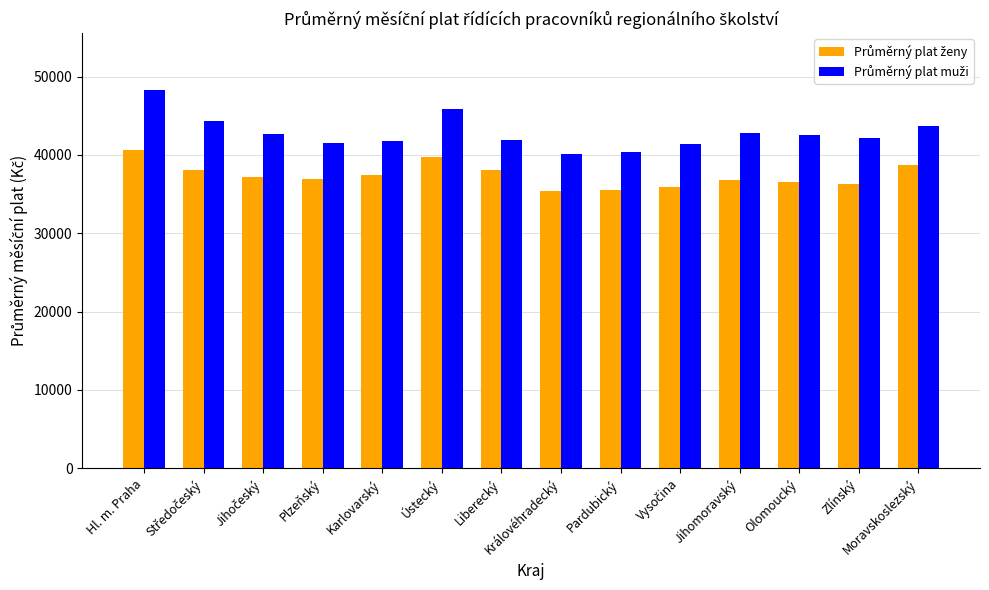

What is the total value across all series at Plzeňský?

78393.4